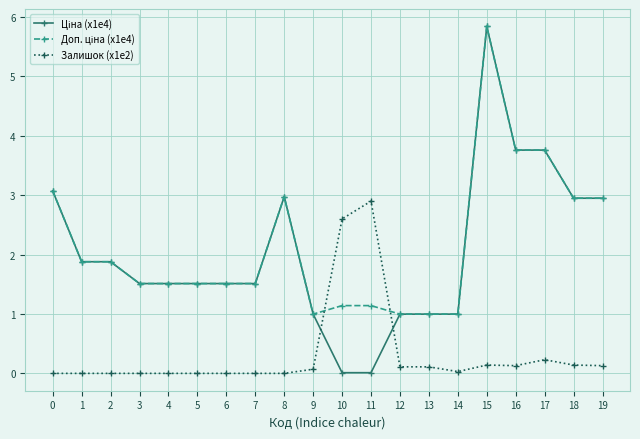

Count the number of data series in this chart.

3